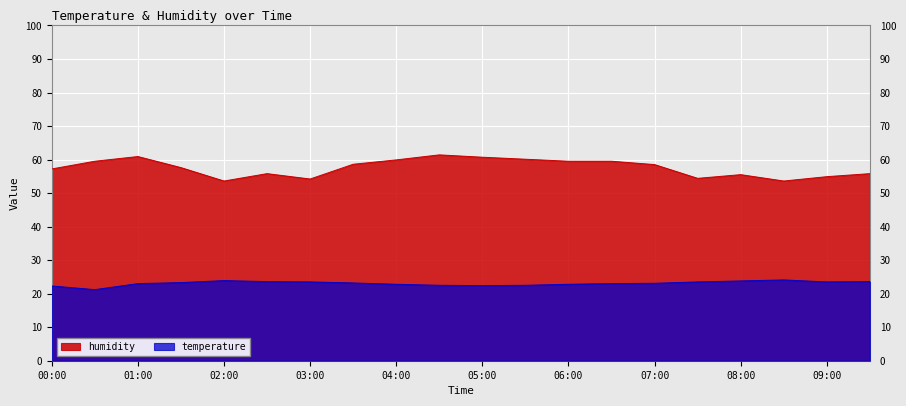

Rank the categories by temperature value from lowest to highest.

00:30, 00:00, 05:00, 04:30, 05:30, 04:00, 06:00, 01:00, 06:30, 07:00, 03:30, 01:30, 03:00, 07:30, 09:00, 02:30, 09:30, 08:00, 02:00, 08:30